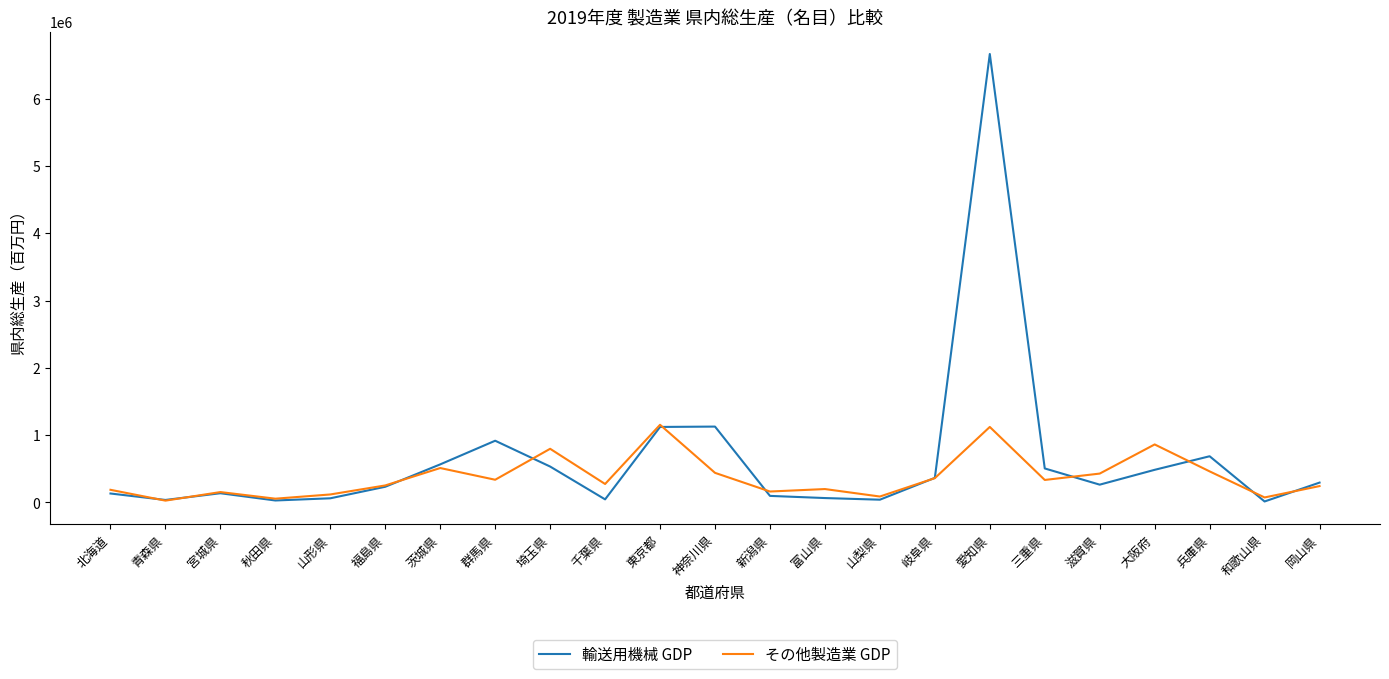

What is the maximum value for 輸送用機械 GDP?

6664339